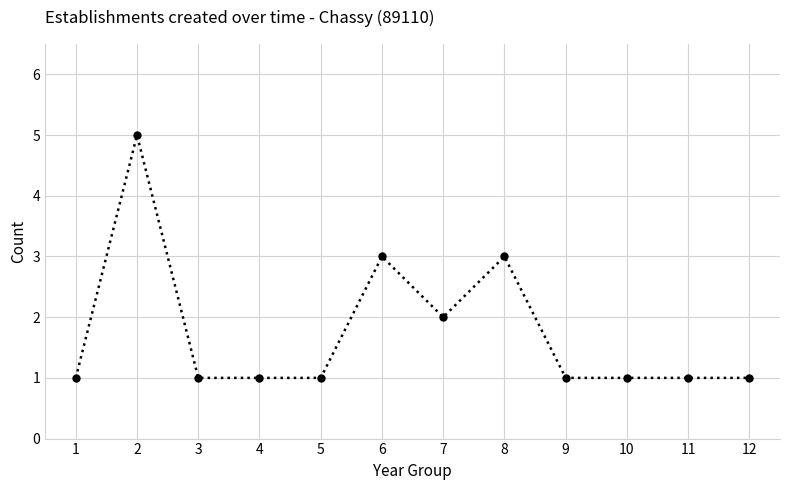

Does the chart display data point markers on the line(s)?

Yes